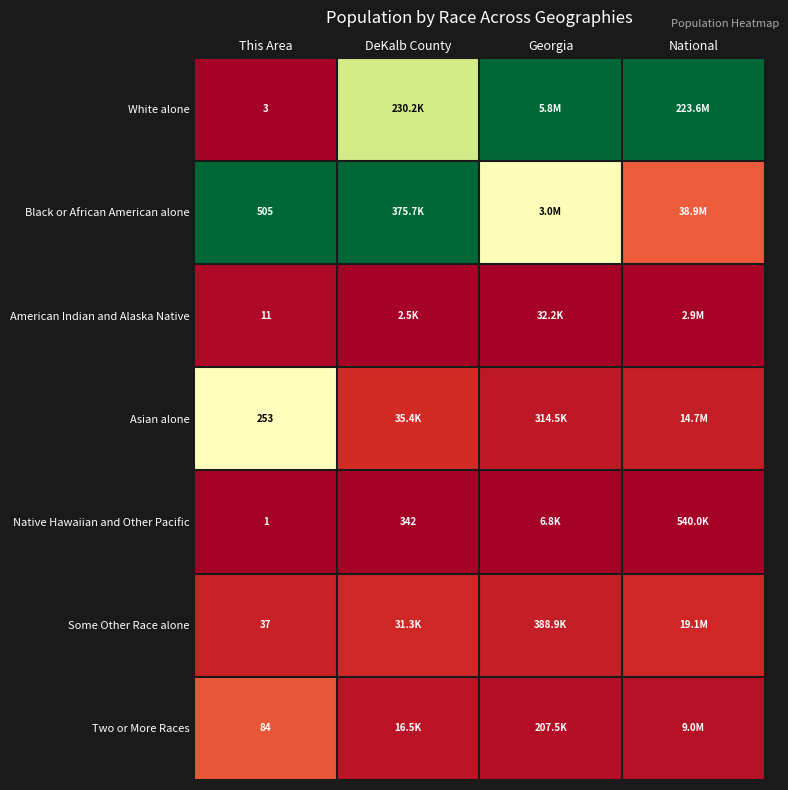

Is the value of Asian alone at This Area greater than the value of American Indian and Alaska Native at This Area?

Yes